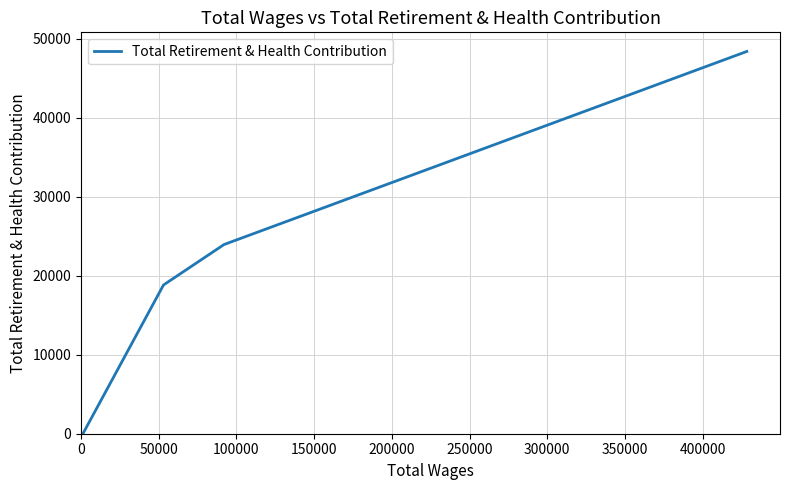

What is the maximum value shown in the chart?

48416